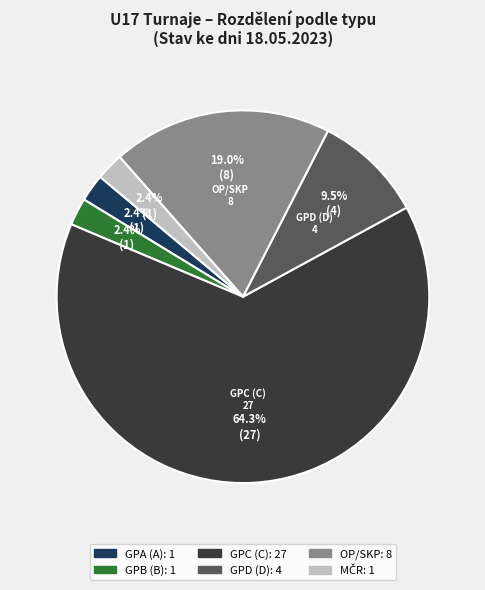

How many segments does this pie chart have?

6